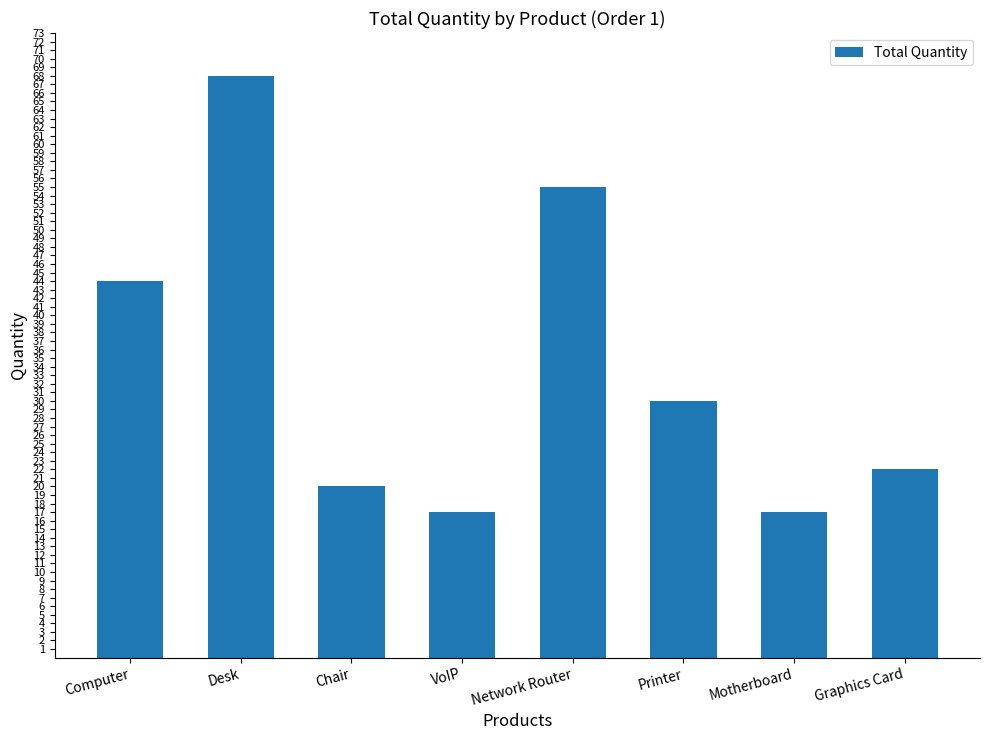

The chart shows a value of 20 at Chair. True or false?

True